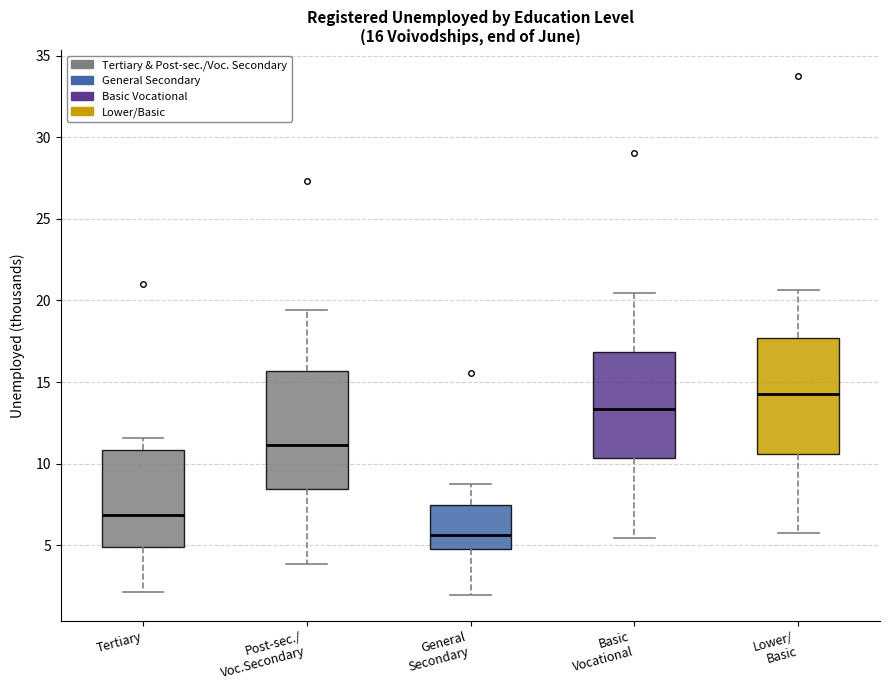

Which box has the highest median line?

Lower/ Basic